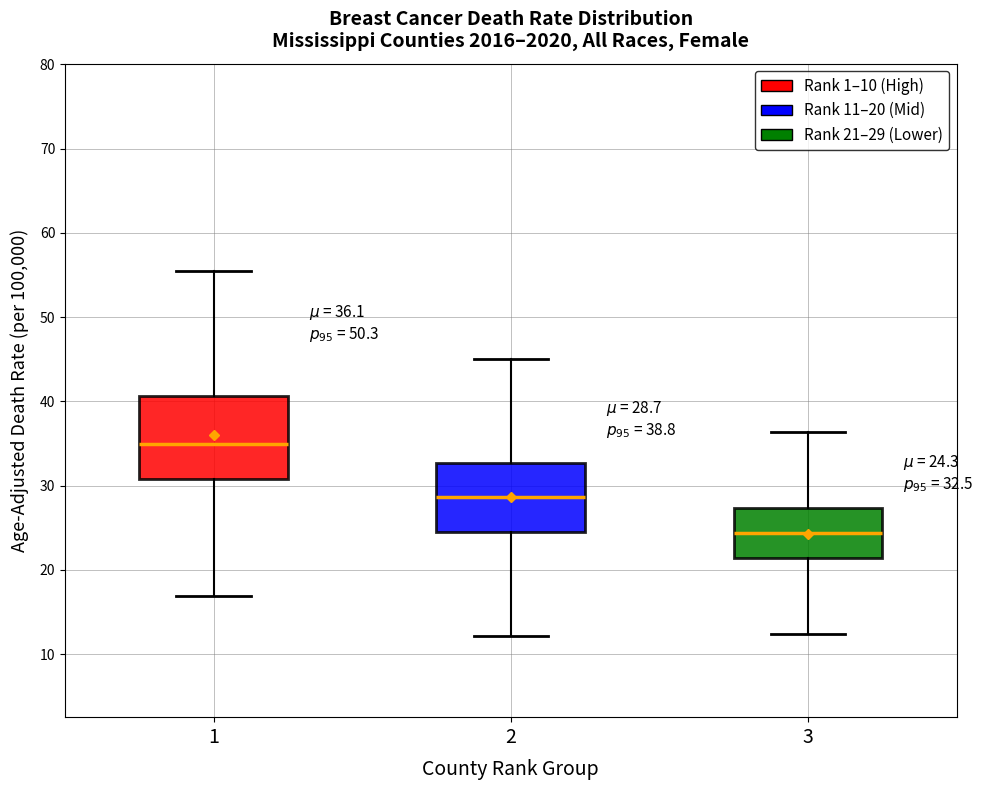

Which box is the tallest, from its lower edge to its upper edge?

1